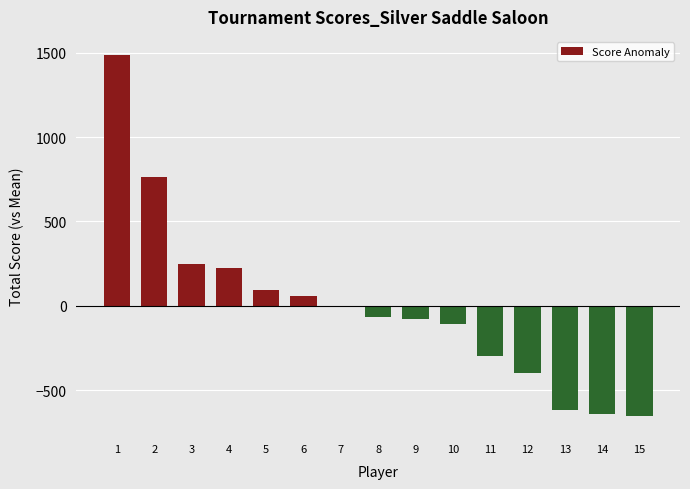

The chart shows a value of -128.4 at 13. True or false?

False